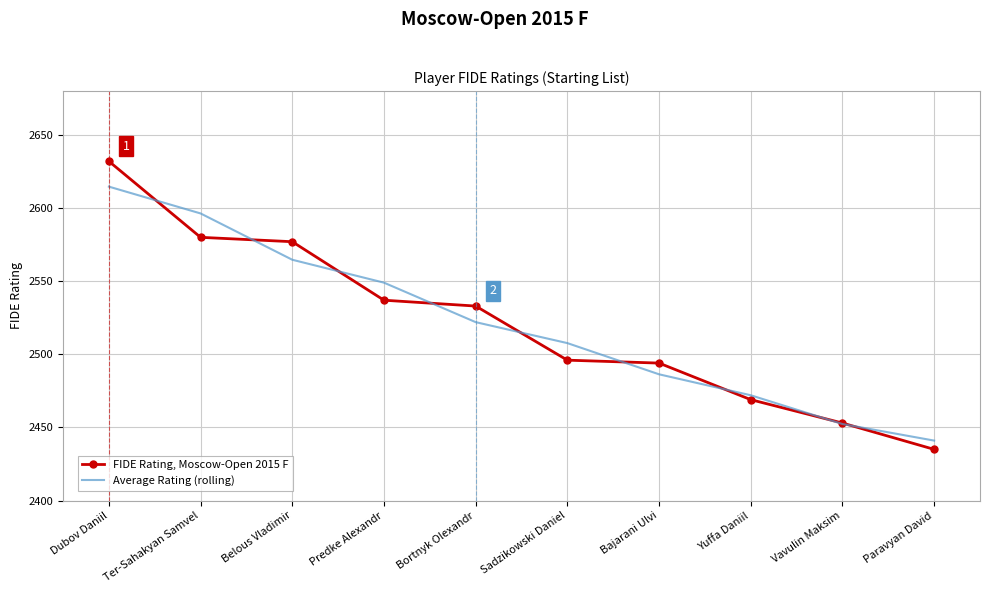

True or false: FIDE Rating, Moscow-Open 2015 F and Average Rating (rolling) cross at least once.

True